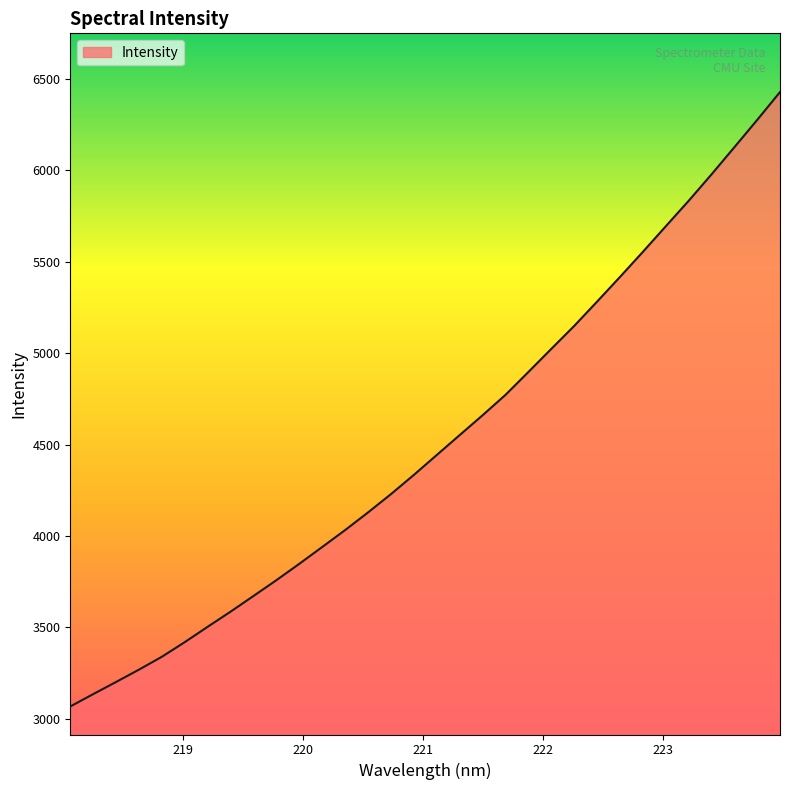

What is the difference between the maximum and minimum values?

3362.2